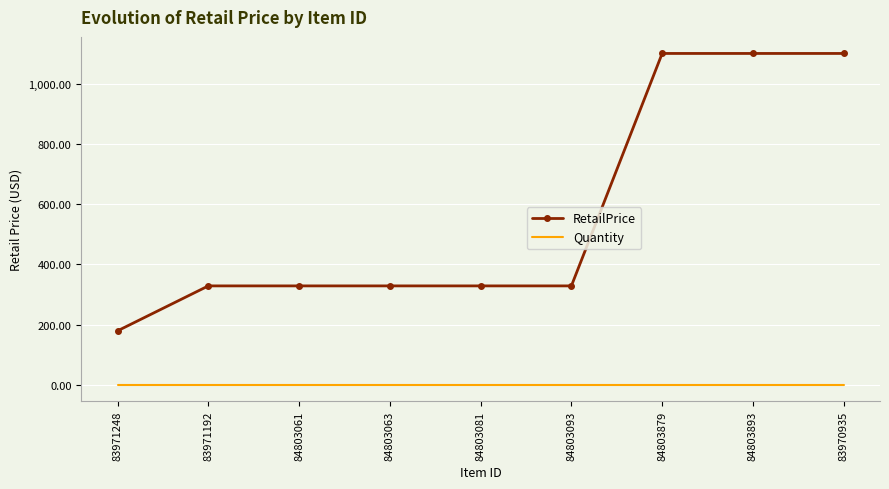

What is the difference between the highest and lowest values at 84803063?

328.0